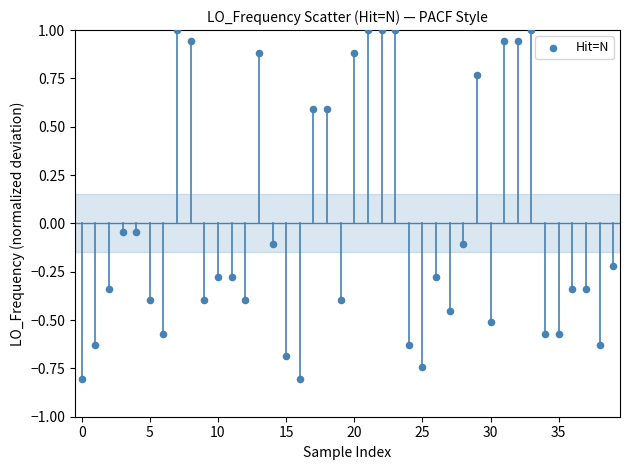

What is the range of Y values (max minus min)?

1.8